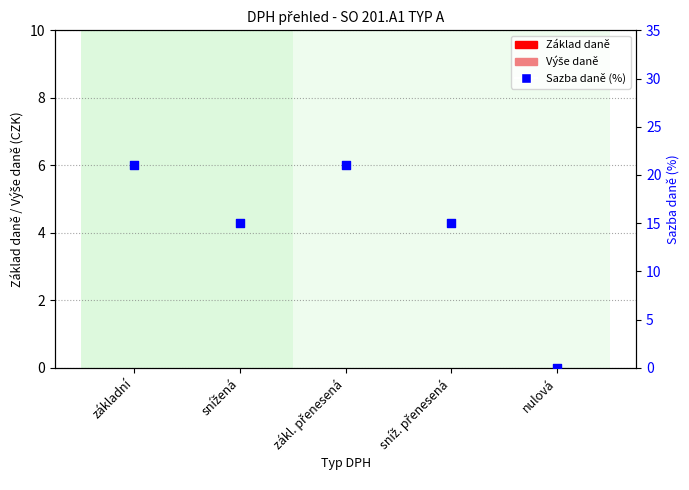

Is the value of Výše daně at nulová greater than the value of Základ daně at nulová?

No